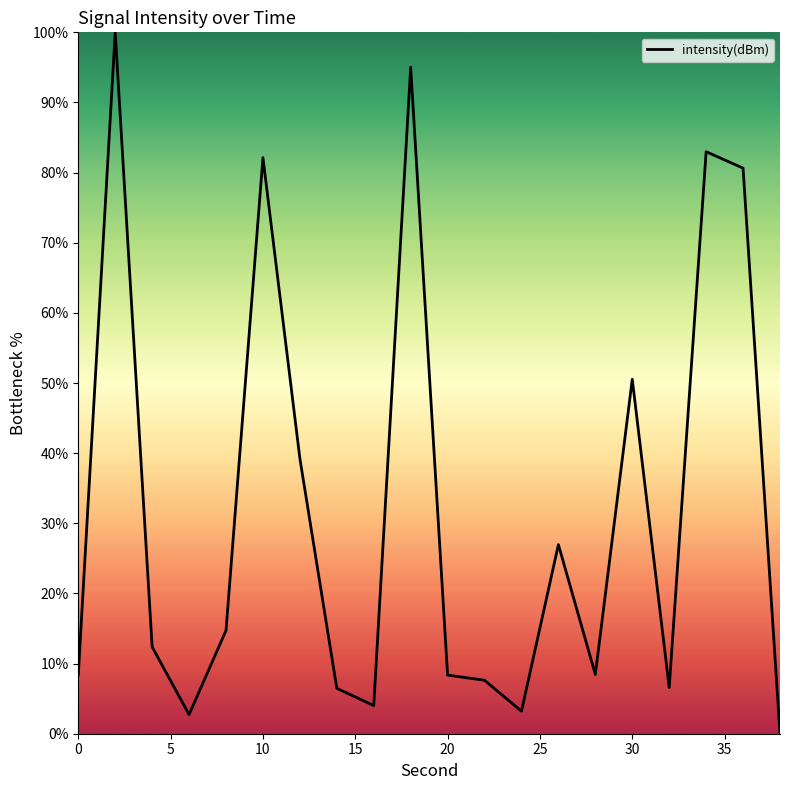

What is the difference between the maximum and minimum values?

100.0